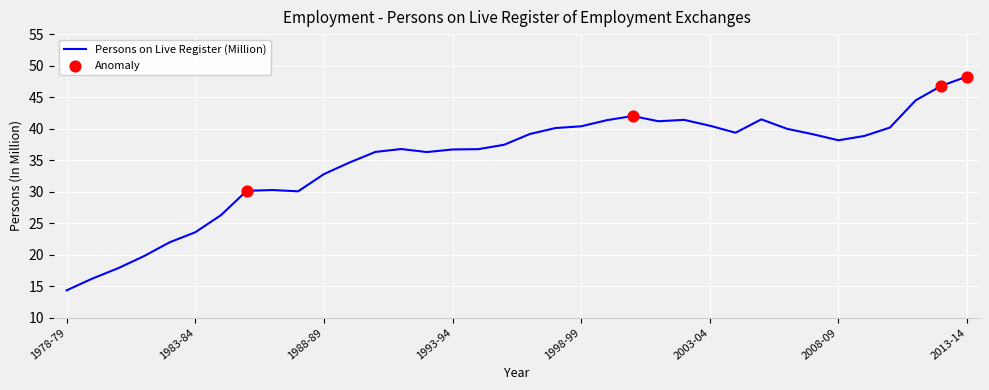

What is the greatest value displayed?

48.3